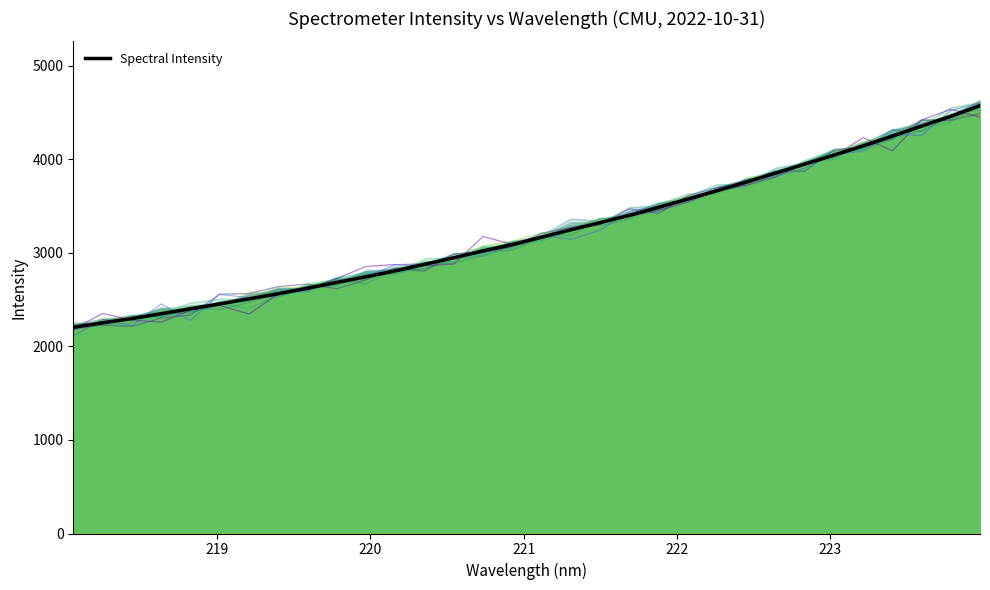

True or false: the data has more than 0 interior local peaks.

False